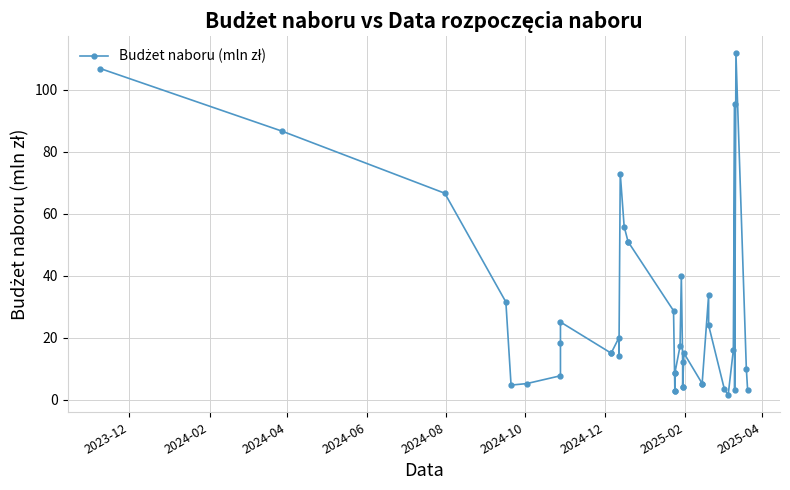

Reading left to right, transcribe all the data shown in this chart.

106.9	86.6	66.6	31.5	4.7	5.2	7.7	18.3	25.1	15.0	15.0	20.0	14.0	73.0	55.9	51.0	51.0	28.7	2.8	8.5	2.8	8.5	17.2	40.0	12.0	4.1	4.1	15.0	5.2	5.2	33.8	24.0	3.5	1.4	16.0	95.3	3.0	111.7	10.0	3.1